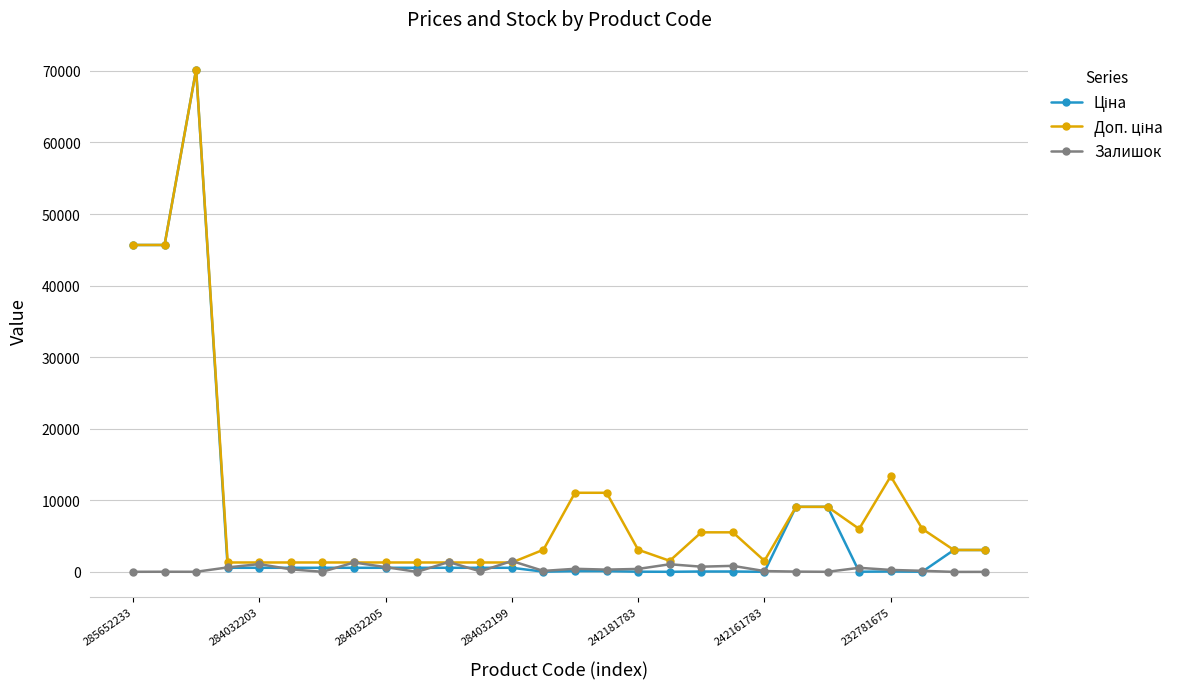

What is the maximum value shown in the chart?

70181.6